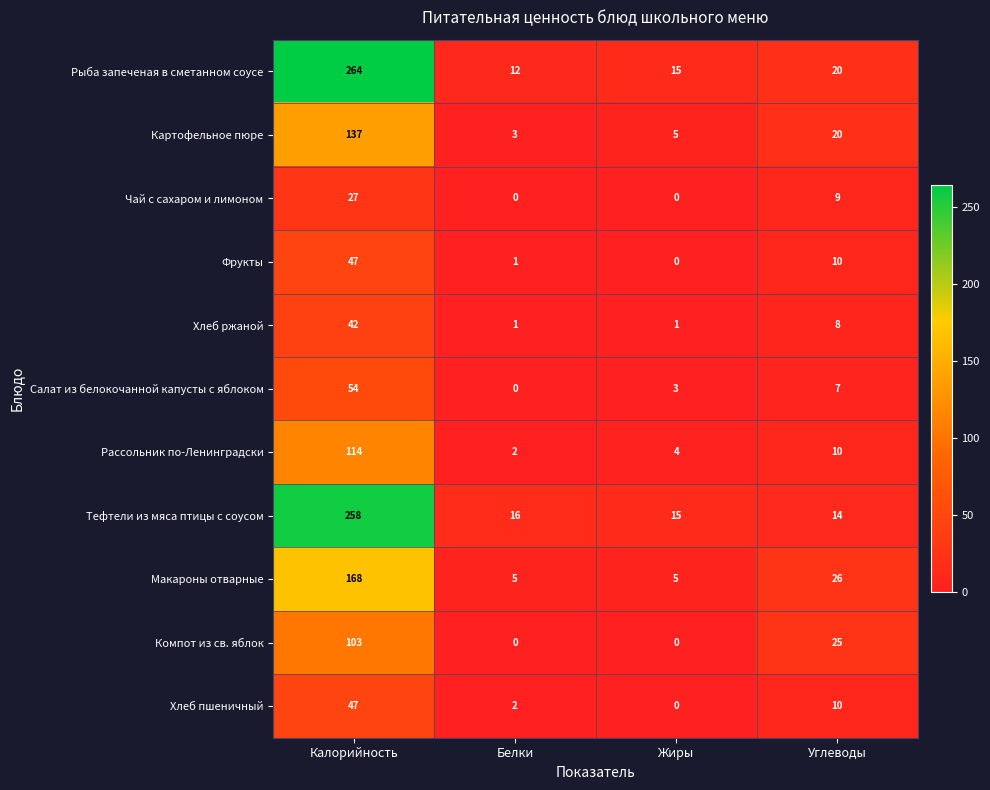

What is the total value across all series at Жиры?

48